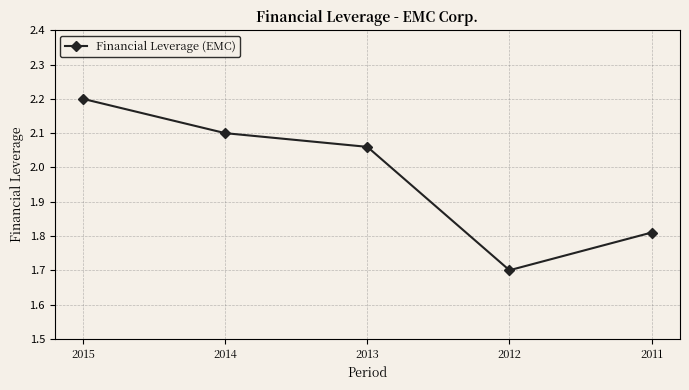

What is the difference between the values at 2015 and 2013?

0.1